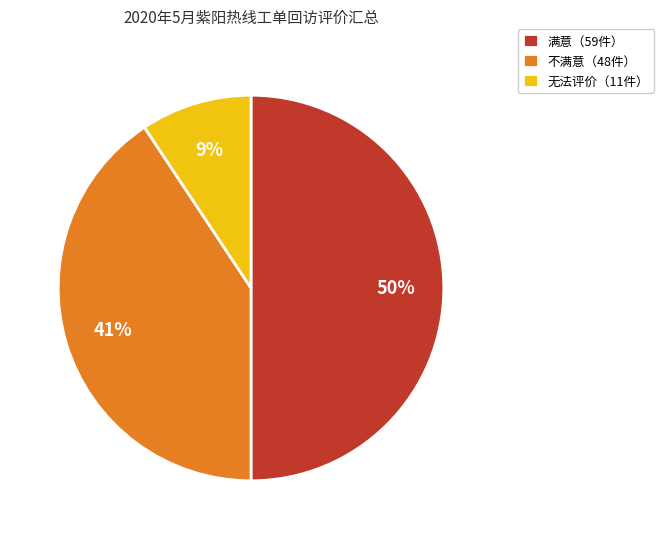

Rank the categories by value from highest to lowest.

满意（59件）, 不满意（48件）, 无法评价（11件）